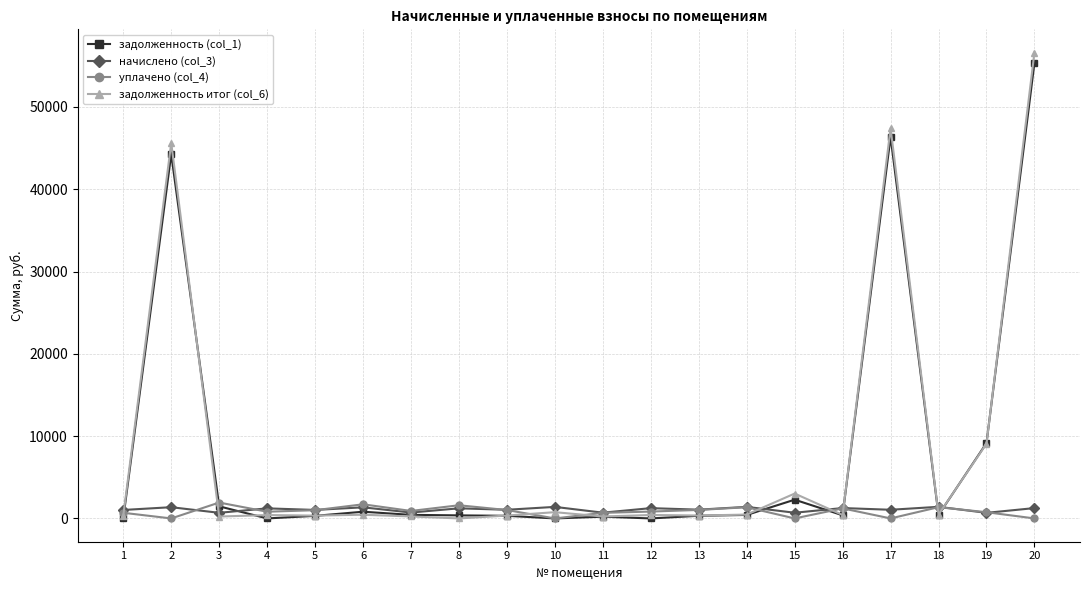

What is the greatest value displayed?

56604.1